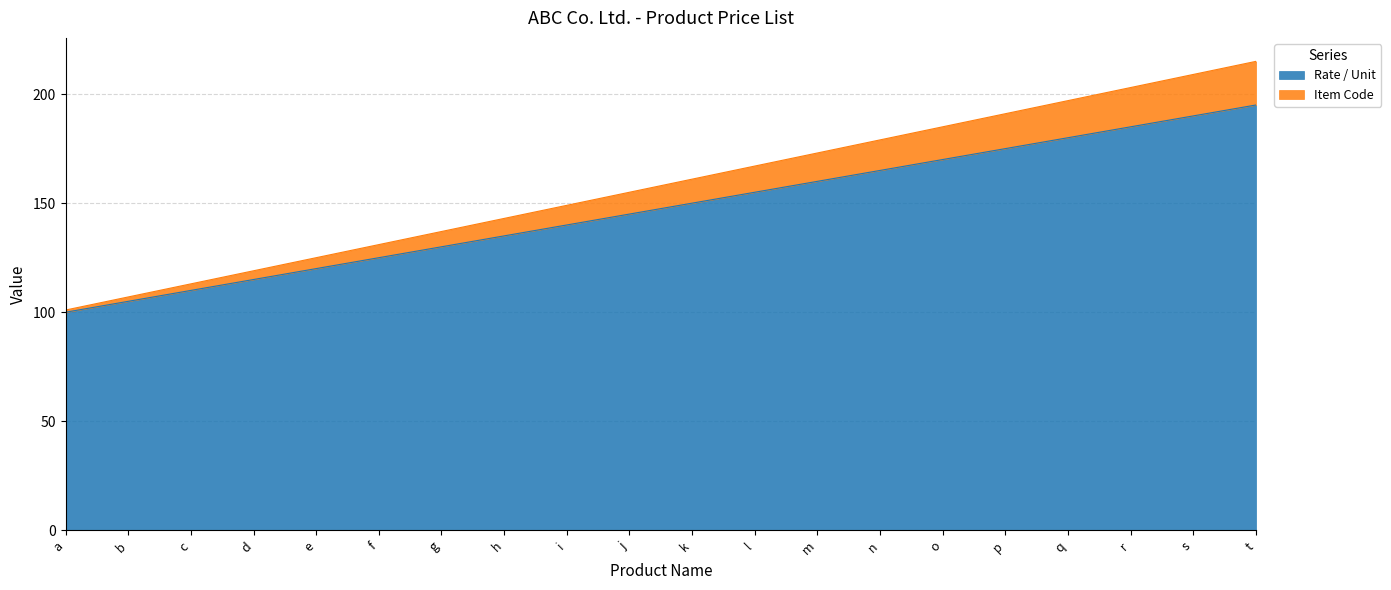

What is the average value of the Rate / Unit series?

148